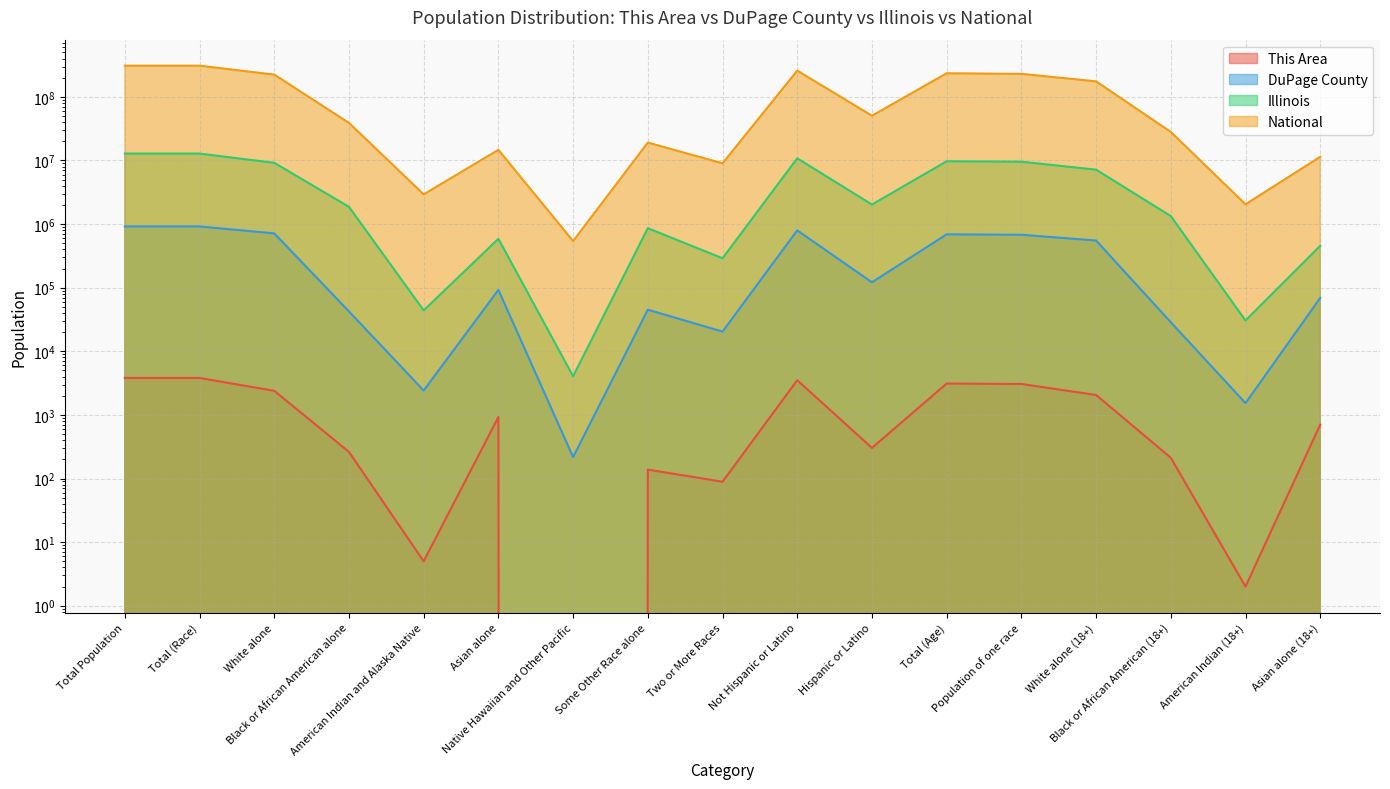

What is the lowest value of the Illinois series?

4050